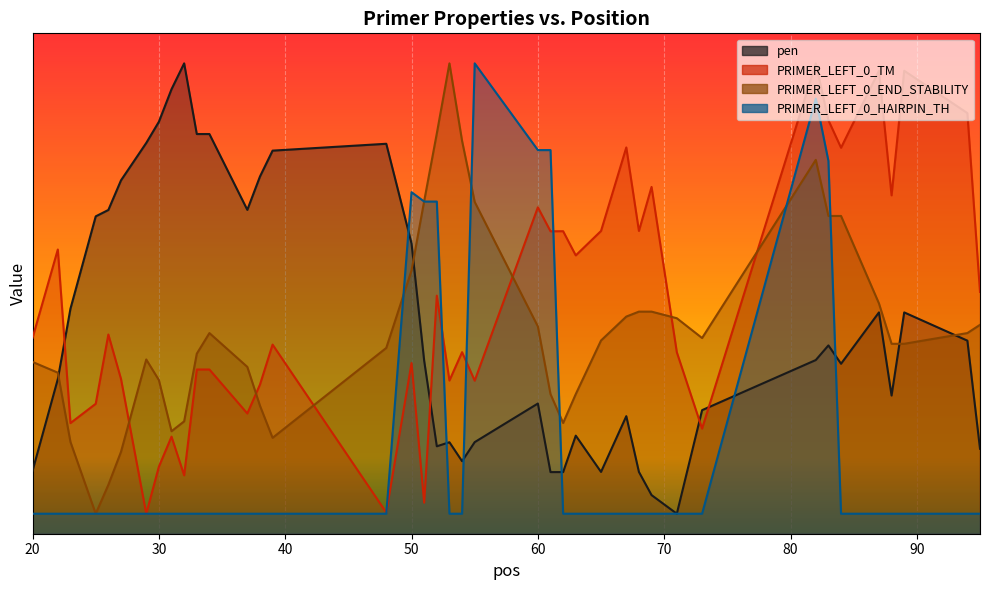

Which series has the largest range (max minus min)?

pen